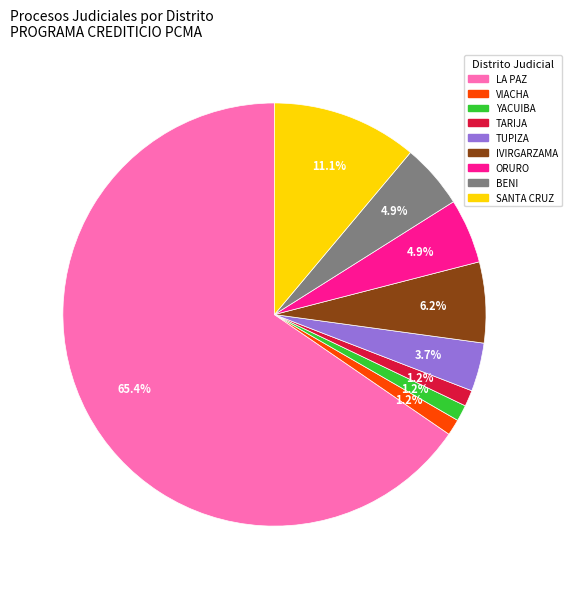

What is the largest slice in the pie chart?

LA PAZ